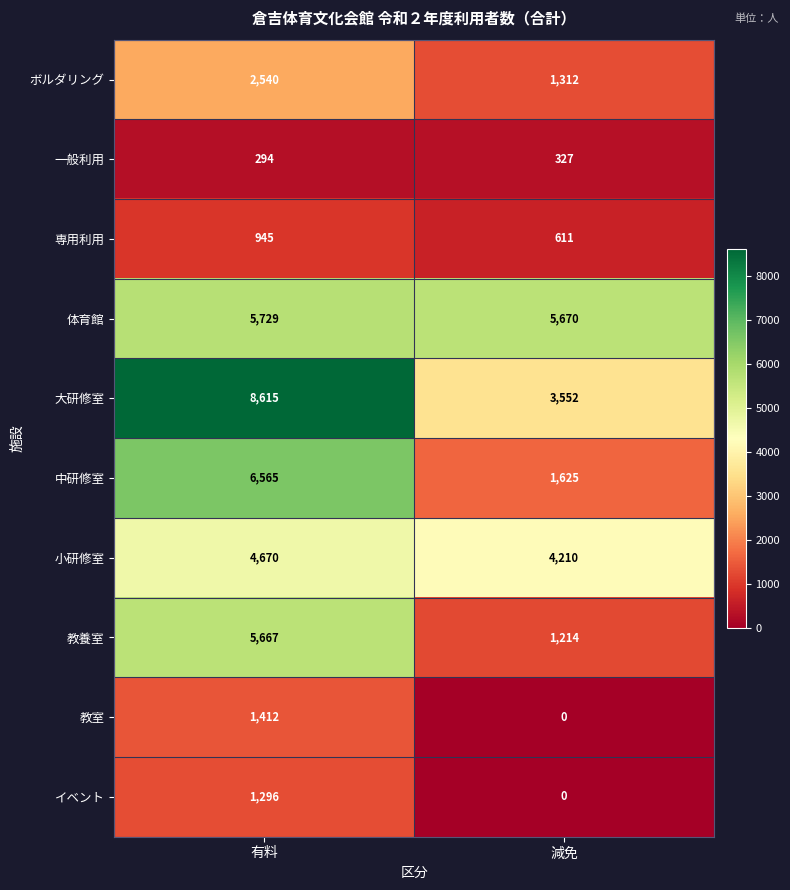

List the series in order of their peak value, highest first.

大研修室, 中研修室, 体育館, 教養室, 小研修室, ボルダリング, 教室, イベント, 専用利用, 一般利用